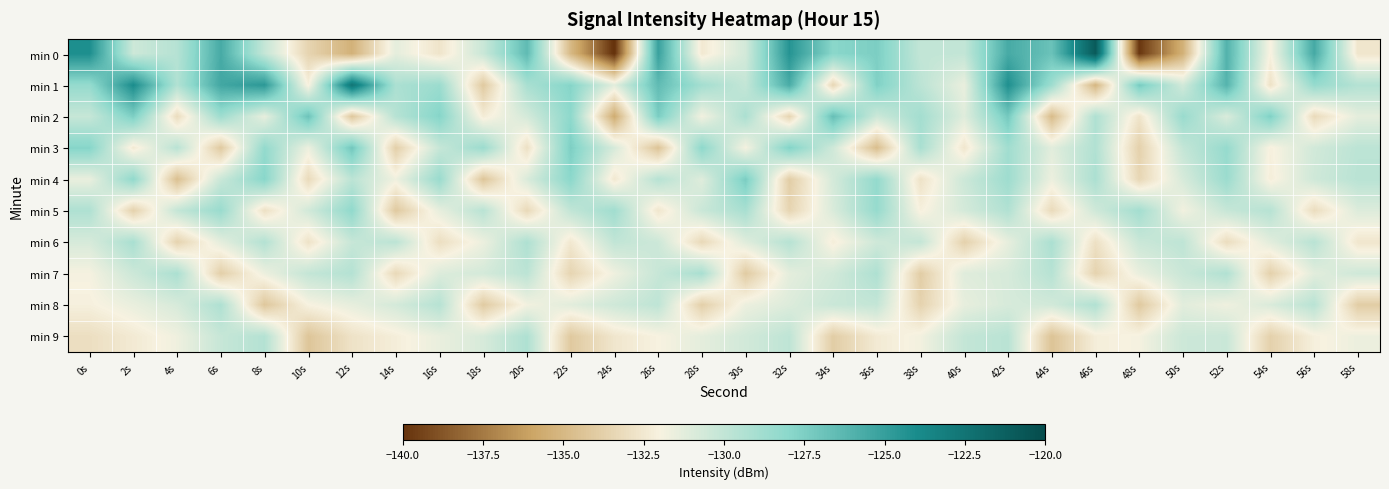

Reading left to right, what are all the values shown in this chart?

min 0: 0s=-124.2	2s=-130.4	4s=-129.6	6s=-125.6	8s=-130.1	10s=-133.5	12s=-135.3	14s=-131.3	16s=-132.7	18s=-130.3	20s=-126.4	22s=-134.9	24s=-140.1	26s=-125.1	28s=-132.5	30s=-130.6	32s=-124.4	34s=-127.9	36s=-127.5	38s=-130.1	40s=-130.0	42s=-125.6	44s=-126.9	46s=-120.9	48s=-139.9	50s=-135.4	52s=-126.0	54s=-132.1	56s=-125.6	58s=-132.6
min 1: 0s=-128.4	2s=-124.0	4s=-129.4	6s=-125.4	8s=-124.7	10s=-132.1	12s=-122.6	14s=-129.2	16s=-128.6	18s=-134.1	20s=-129.1	22s=-127.8	24s=-131.2	26s=-126.5	28s=-128.9	30s=-130.1	32s=-125.7	34s=-133.4	36s=-127.6	38s=-129.8	40s=-131.5	42s=-124.2	44s=-128.7	46s=-135.1	48s=-127.3	50s=-130.6	52s=-126.1	54s=-132.8	56s=-128.4	58s=-129.5
min 2: 0s=-130.2	2s=-127.5	4s=-133.1	6s=-128.7	8s=-131.4	10s=-126.9	12s=-134.2	14s=-129.6	16s=-127.8	18s=-132.3	20s=-130.7	22s=-128.1	24s=-135.6	26s=-127.4	28s=-131.8	30s=-129.2	32s=-133.5	34s=-126.7	36s=-130.4	38s=-128.9	40s=-131.1	42s=-127.2	44s=-134.8	46s=-129.3	48s=-132.7	50s=-128.5	52s=-130.9	54s=-127.6	56s=-133.2	58s=-131.3
min 3: 0s=-127.8	2s=-132.4	4s=-129.7	6s=-134.1	8s=-128.3	10s=-131.6	12s=-127.1	14s=-133.8	16s=-130.2	18s=-128.6	20s=-132.9	22s=-127.5	24s=-130.8	26s=-134.4	28s=-128.1	30s=-131.9	32s=-127.7	34s=-130.5	36s=-134.7	38s=-129.1	40s=-132.6	42s=-128.8	44s=-131.2	46s=-129.4	48s=-133.7	50s=-130.1	52s=-128.4	54s=-132.1	56s=-130.6	58s=-129.8
min 4: 0s=-131.5	2s=-128.2	4s=-134.6	6s=-130.3	8s=-127.9	10s=-133.2	12s=-129.8	14s=-131.7	16s=-128.5	18s=-134.3	20s=-130.9	22s=-128.0	24s=-132.5	26s=-129.6	28s=-131.1	30s=-127.4	32s=-133.9	34s=-130.7	36s=-128.3	38s=-132.8	40s=-130.4	42s=-128.7	44s=-131.6	46s=-129.2	48s=-133.4	50s=-130.8	52s=-128.6	54s=-132.2	56s=-130.5	58s=-129.7
min 5: 0s=-129.3	2s=-133.7	4s=-130.1	6s=-128.5	8s=-132.9	10s=-130.6	12s=-128.2	14s=-134.1	16s=-131.4	18s=-129.7	20s=-133.3	22s=-130.0	24s=-128.8	26s=-132.6	28s=-130.3	30s=-129.1	32s=-133.5	34s=-130.9	36s=-128.4	38s=-132.1	40s=-130.7	42s=-129.4	44s=-133.2	46s=-130.5	48s=-128.9	50s=-131.8	52s=-130.2	54s=-129.6	56s=-133.1	58s=-131.0
min 6: 0s=-130.8	2s=-129.1	4s=-133.6	6s=-131.3	8s=-129.5	10s=-132.8	12s=-130.2	14s=-129.8	16s=-133.0	18s=-131.6	20s=-129.3	22s=-132.5	24s=-130.0	26s=-130.4	28s=-133.3	30s=-131.1	32s=-129.6	34s=-132.2	36s=-130.5	38s=-130.1	40s=-133.7	42s=-131.4	44s=-129.2	46s=-132.9	48s=-130.3	50s=-129.9	52s=-133.1	54s=-131.2	56s=-129.7	58s=-132.6
min 7: 0s=-131.9	2s=-130.4	4s=-129.2	6s=-133.8	8s=-131.6	10s=-130.1	12s=-129.5	14s=-133.3	16s=-131.0	18s=-130.7	20s=-129.8	22s=-133.5	24s=-131.7	26s=-130.2	28s=-129.1	30s=-134.0	32s=-131.3	34s=-130.6	36s=-129.3	38s=-133.9	40s=-131.1	42s=-130.8	44s=-129.6	46s=-133.6	48s=-131.5	50s=-130.3	52s=-129.4	54s=-133.7	56s=-131.2	58s=-130.5
min 8: 0s=-132.1	2s=-131.5	4s=-130.8	6s=-129.3	8s=-134.2	10s=-132.0	12s=-131.4	14s=-130.7	16s=-129.6	18s=-134.0	20s=-131.8	22s=-131.2	24s=-130.5	26s=-129.9	28s=-133.8	30s=-131.6	32s=-131.0	34s=-130.3	36s=-130.1	38s=-133.6	40s=-131.4	42s=-130.8	44s=-130.6	46s=-129.4	48s=-134.1	50s=-131.2	52s=-131.7	54s=-130.9	56s=-129.7	58s=-133.9
min 9: 0s=-133.0	2s=-132.4	4s=-131.7	6s=-130.2	8s=-129.5	10s=-134.3	12s=-132.8	14s=-132.2	16s=-131.5	18s=-130.8	20s=-129.3	22s=-134.1	24s=-132.6	26s=-132.0	28s=-131.3	30s=-130.6	32s=-129.9	34s=-133.9	36s=-132.4	38s=-131.8	40s=-130.1	42s=-129.7	44s=-134.4	46s=-132.2	48s=-131.9	50s=-130.4	52s=-130.3	54s=-133.7	56s=-132.1	58s=-131.6